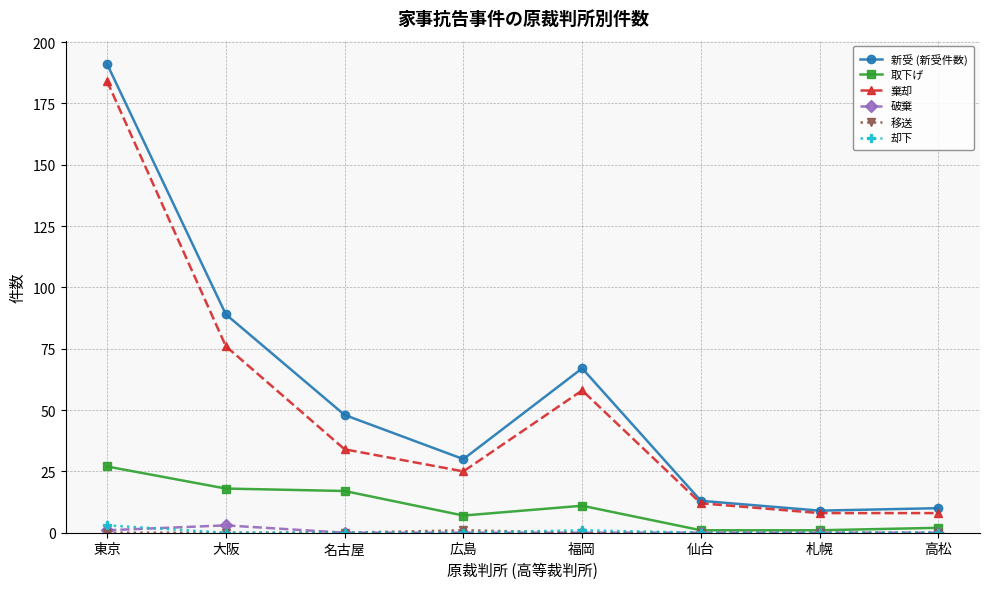

How many 破棄 values are between 0 and 1?

7